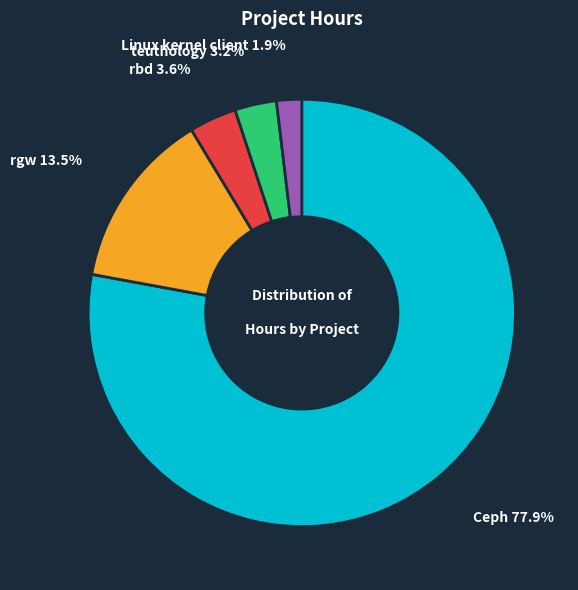

How many segments does this pie chart have?

5